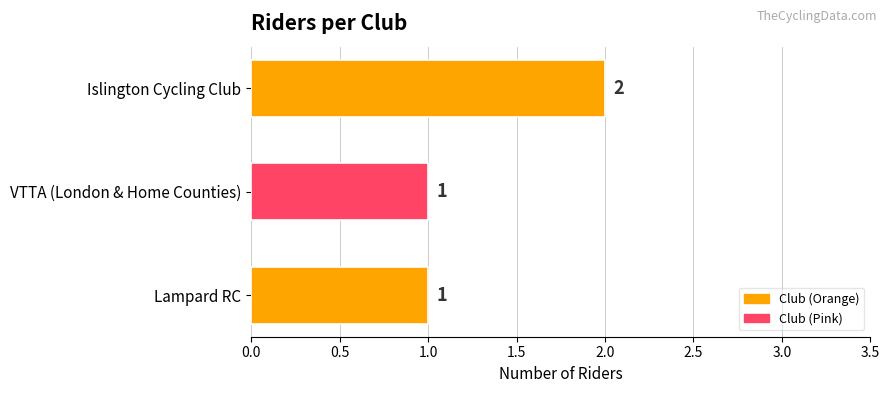

Reading bottom to top, list all the values displayed in this chart.

Lampard RC=1	VTTA (London & Home Counties)=1	Islington Cycling Club=2